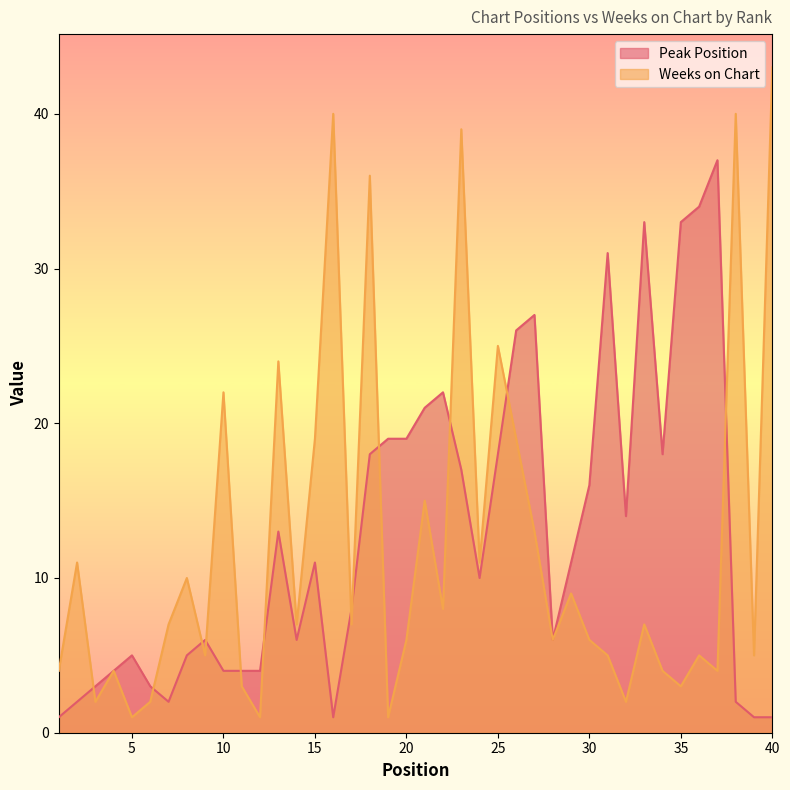

How many lines are shown in the chart?

2